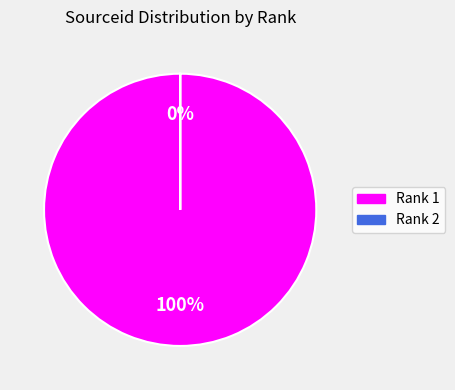

Which slice represents more than half of the pie?

1